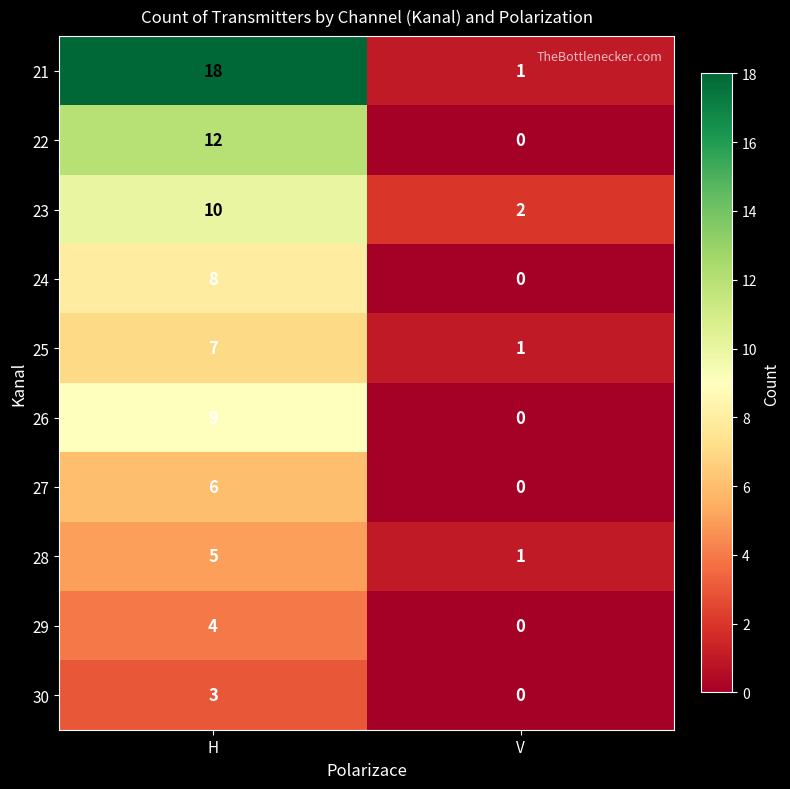

Which series has the widest spread of values?

21